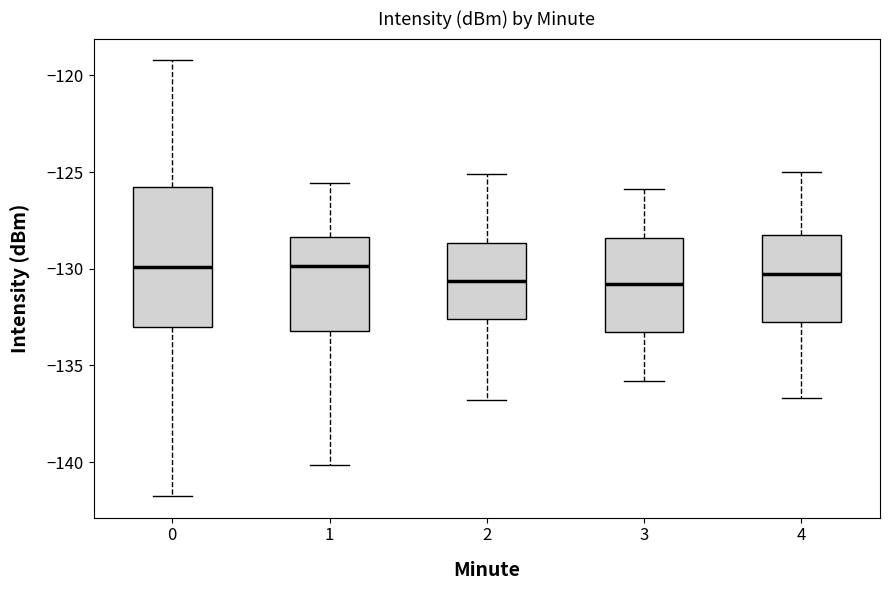

Reading left to right, transcribe this box plot: for each box, give where its median line is, the range the box spans, and where its two whiskers end, as read against the y-axis. The values are not printed on the chart, so give them approximately, as read against the axis.

0: median -130.0, box -133.0 to -126.0, whiskers -141.5 to -119.0
1: median -130.0, box -133.0 to -128.5, whiskers -140.0 to -125.5
2: median -130.5, box -132.5 to -128.5, whiskers -137.0 to -125.0
3: median -131.0, box -133.5 to -128.5, whiskers -136.0 to -126.0
4: median -130.5, box -133.0 to -128.5, whiskers -136.5 to -125.0